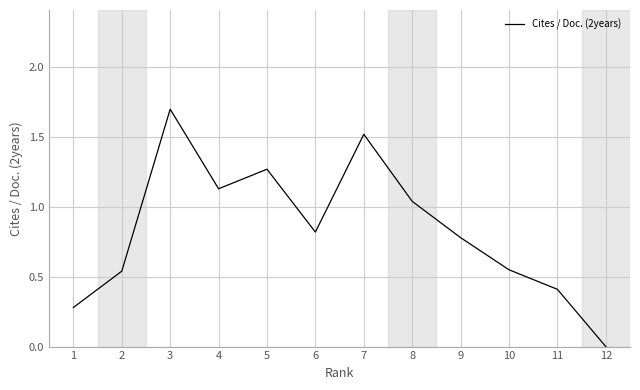

Is it true that the value at 1 is 0.4?

False